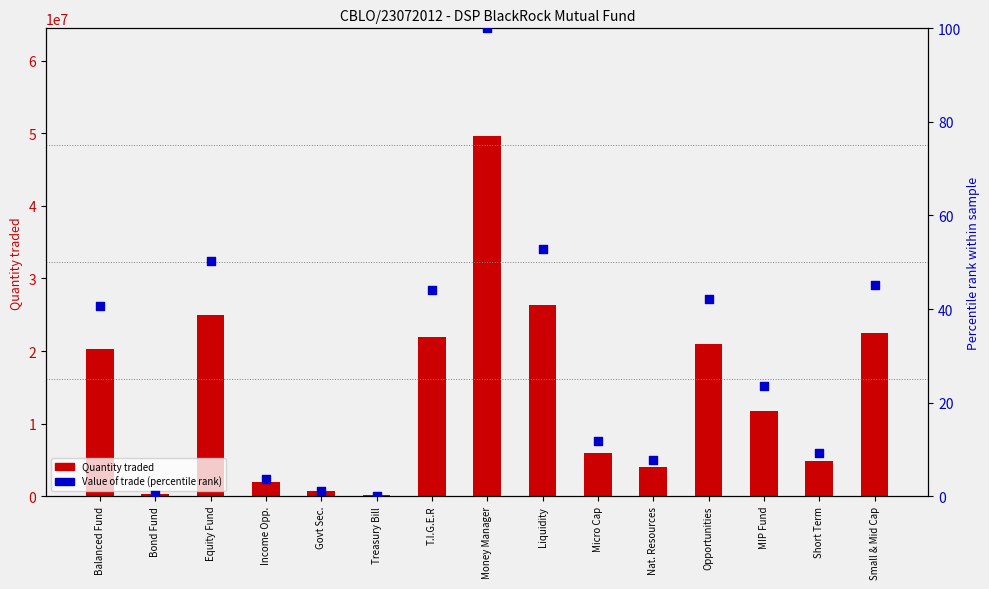

Is the value of Value of trade (percentile) at Govt Sec. greater than the value of Quantity traded at Opportunities?

No